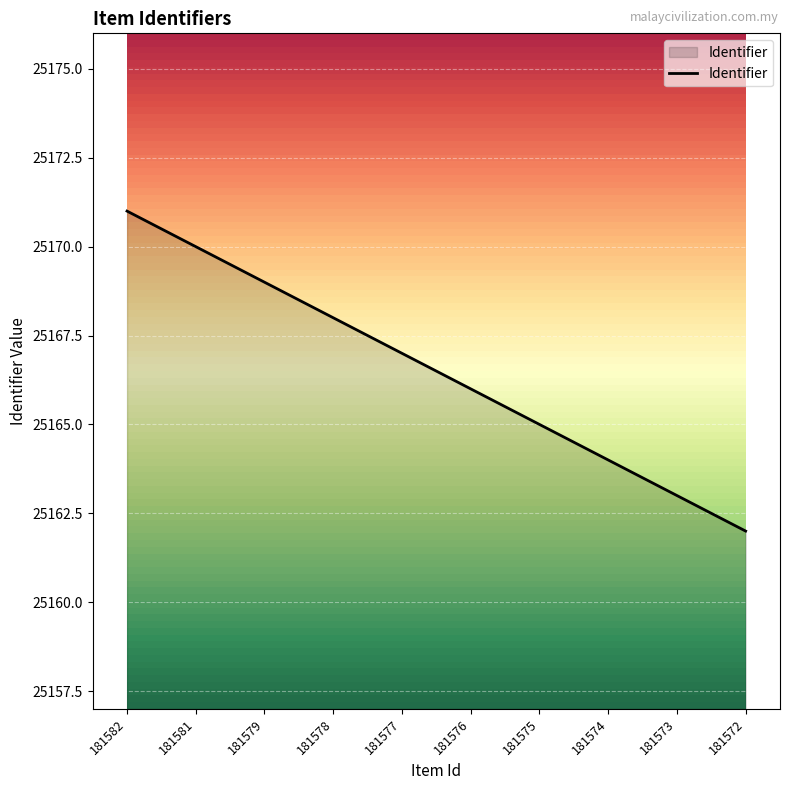

Read the value at 181577.

25167